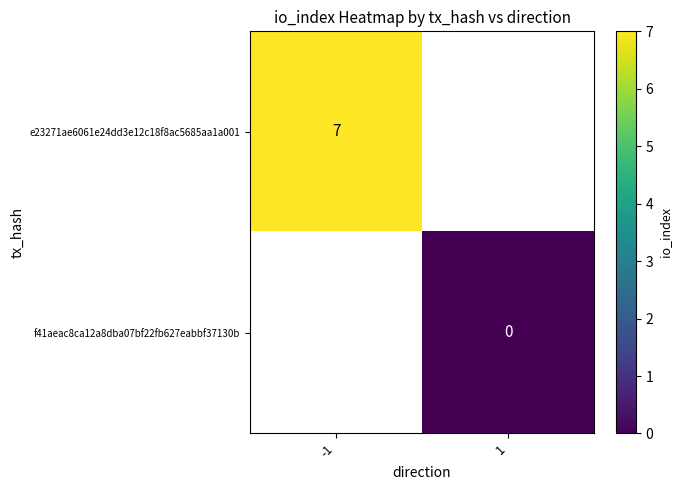

The e23271ae6061e24dd3e12c18f8ac5685aa1a001 series shows 10 at -1. True or false?

False